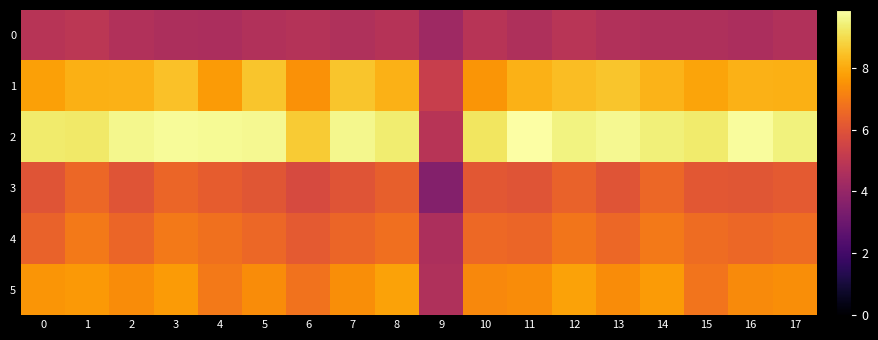

List the series in order of their peak value, highest first.

2, 1, 5, 4, 3, 0